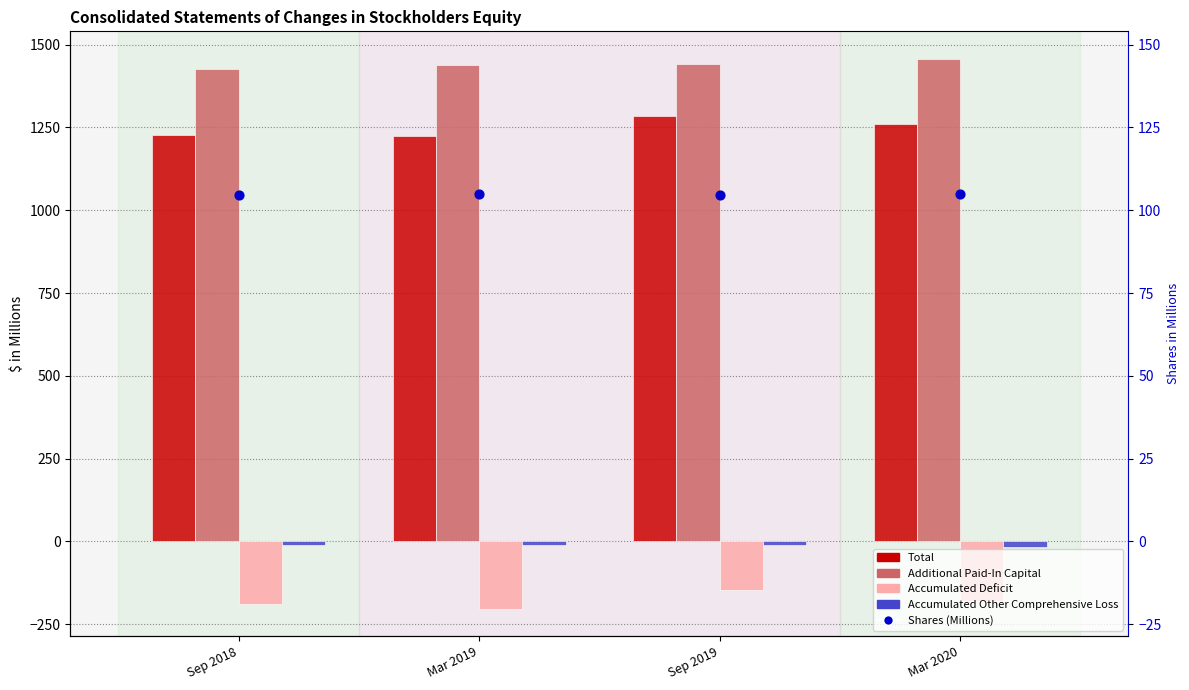

At how many categories does at least one series exceed 821?

4